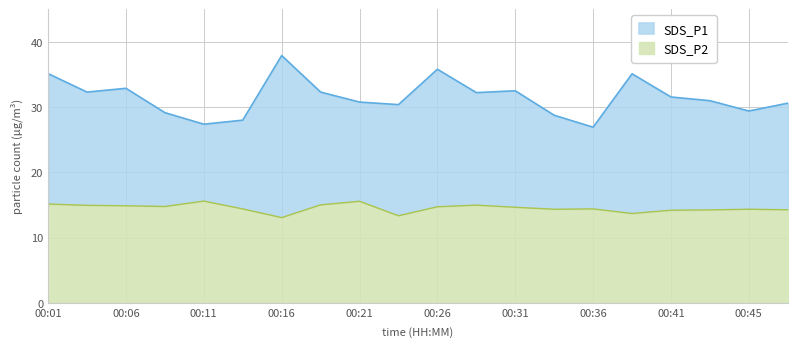

True or false: SDS_P2 and SDS_P1 intersect in this chart.

False